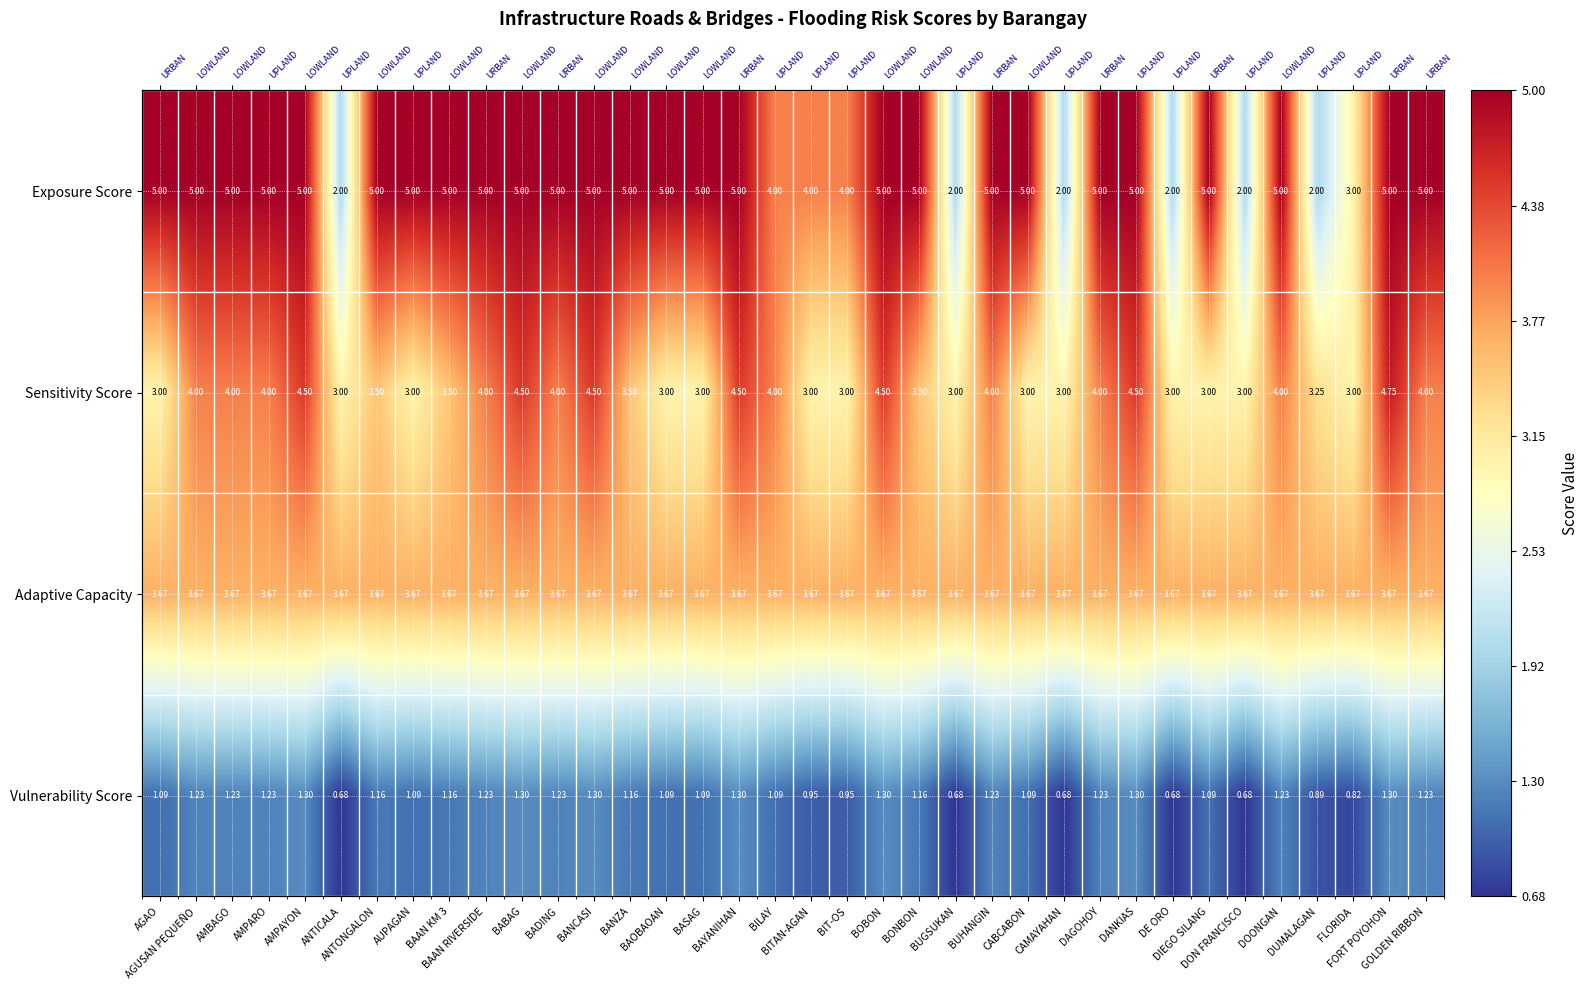

Which series has the largest total across all categories?

Exposure Score